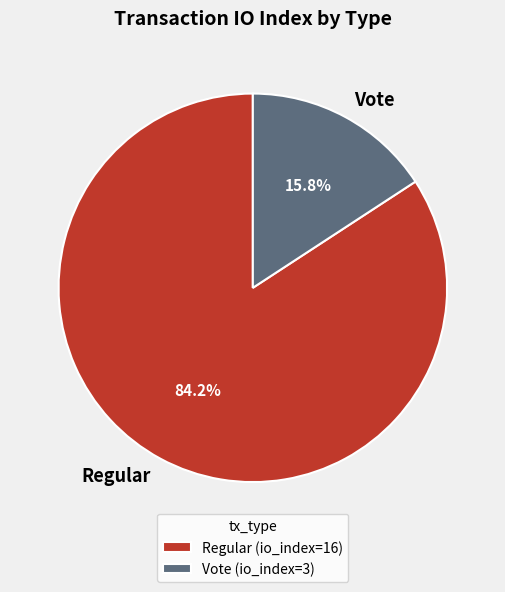

Does any single category account for the majority?

Yes